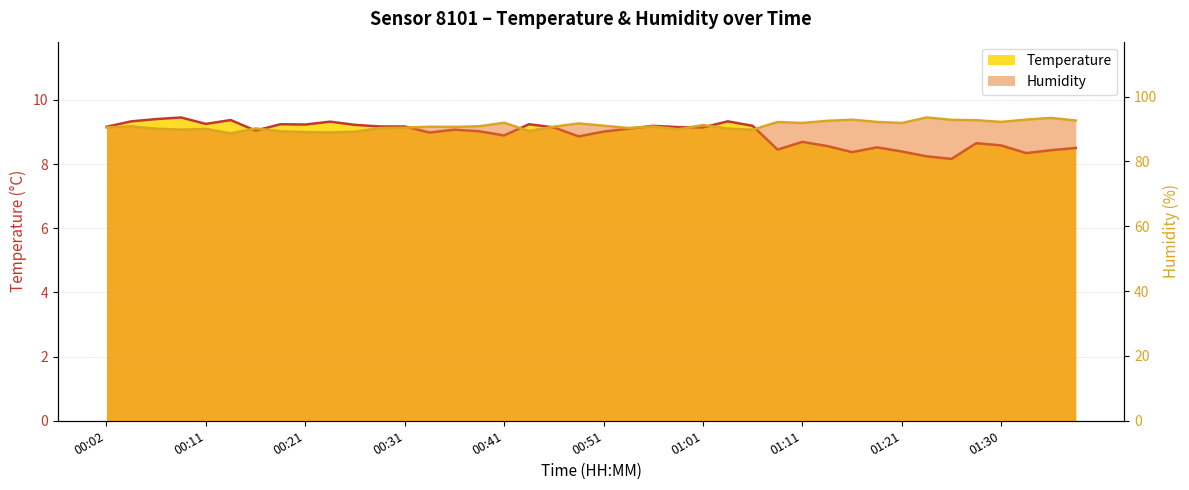

What is the difference between the highest and lowest values at 01:23?

85.3